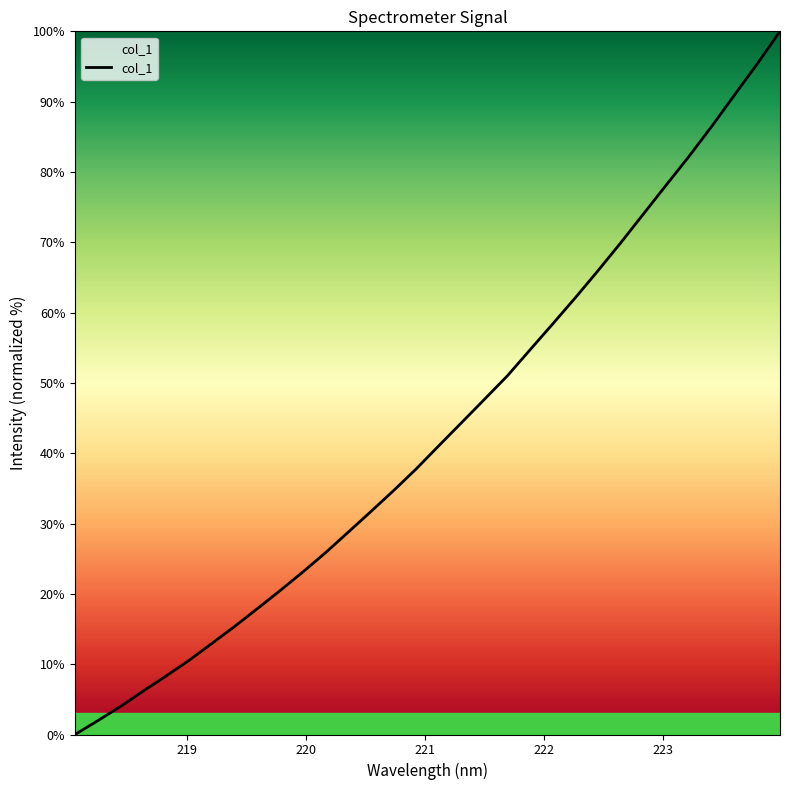

What is the difference between the maximum and minimum values?

100.0